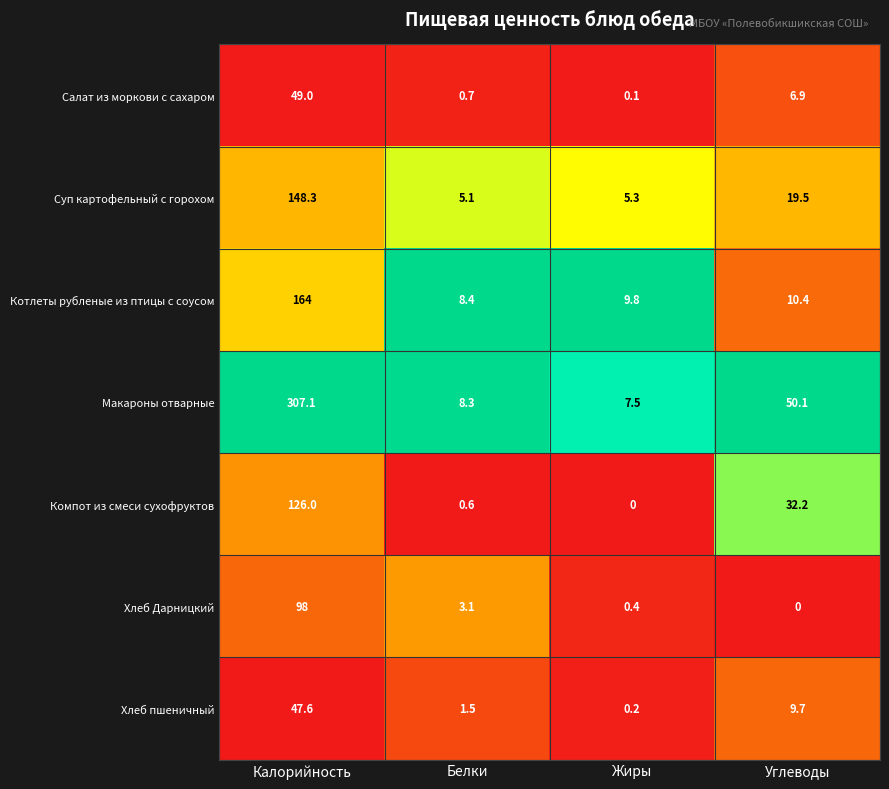

At Углеводы, list the series in order from smallest to largest.

Хлеб Дарницкий, Салат из моркови с сахаром, Хлеб пшеничный, Котлеты рубленые из птицы с соусом, Суп картофельный с горохом, Компот из смеси сухофруктов, Макароны отварные